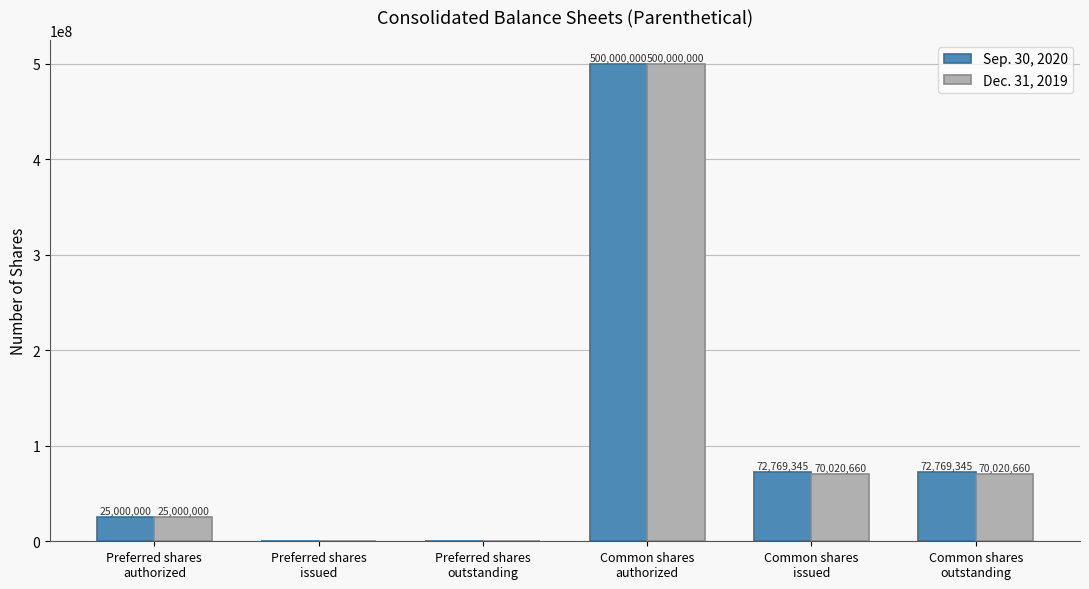

The Dec. 31, 2019 series shows 227722291 at Common shares
authorized. True or false?

False